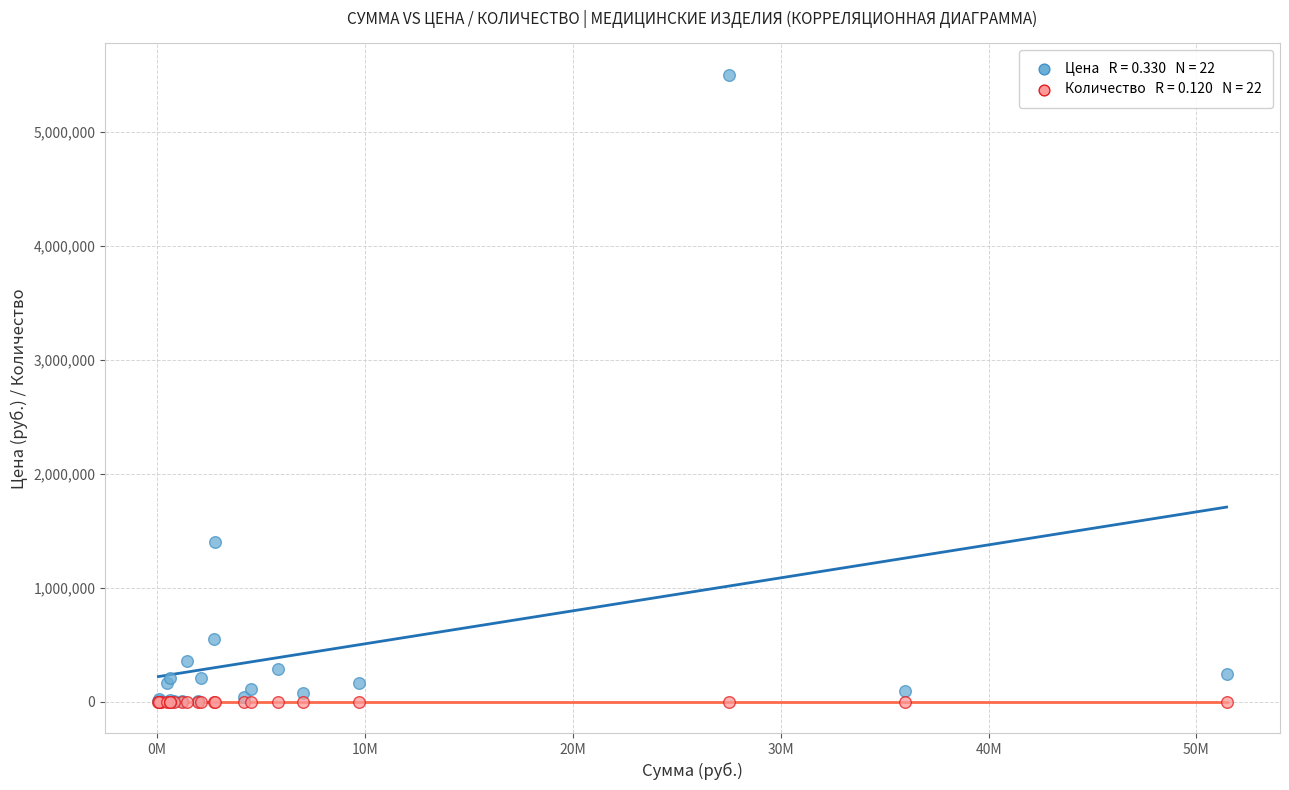

Across all series, what Y value is closest to 2750001?

1400000